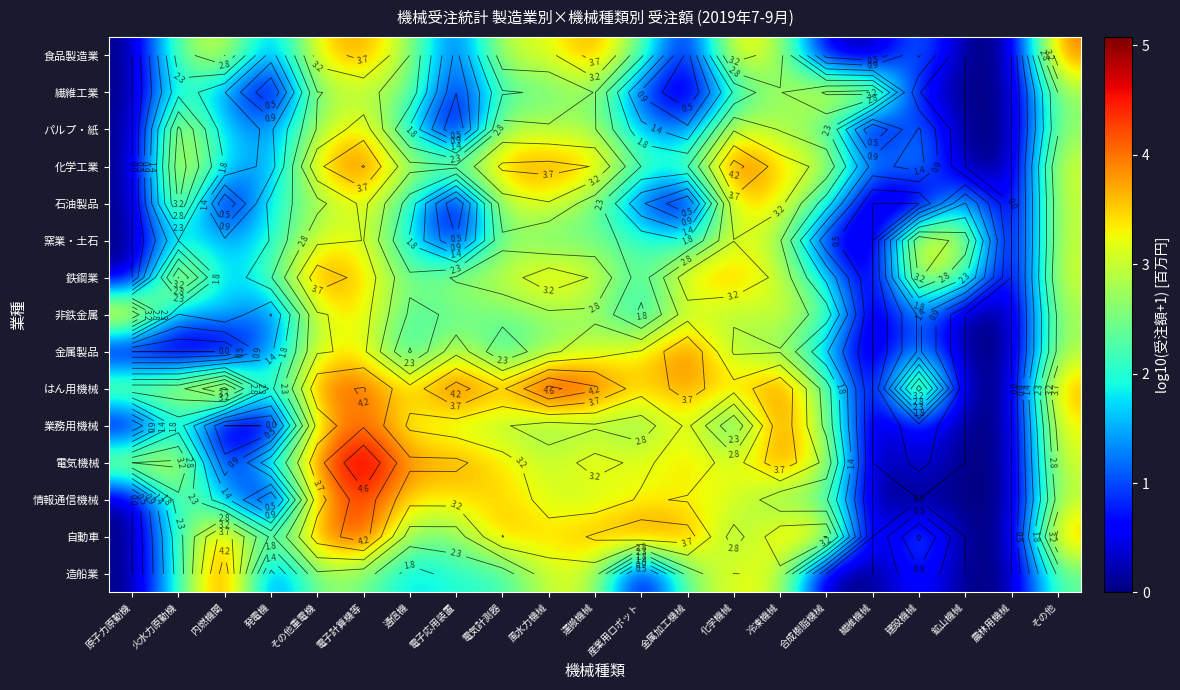

What is the difference between the second highest and minimum values in the 繊維工業 series?

3.3